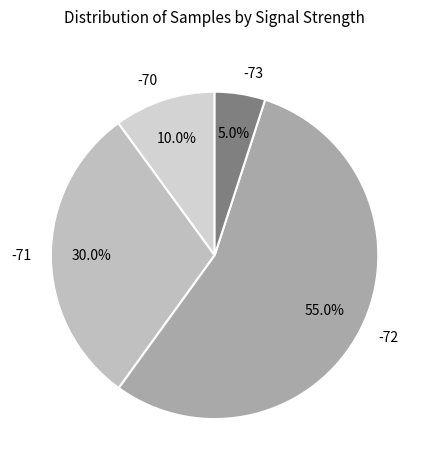

What portion of the pie excludes -72?

45.0%